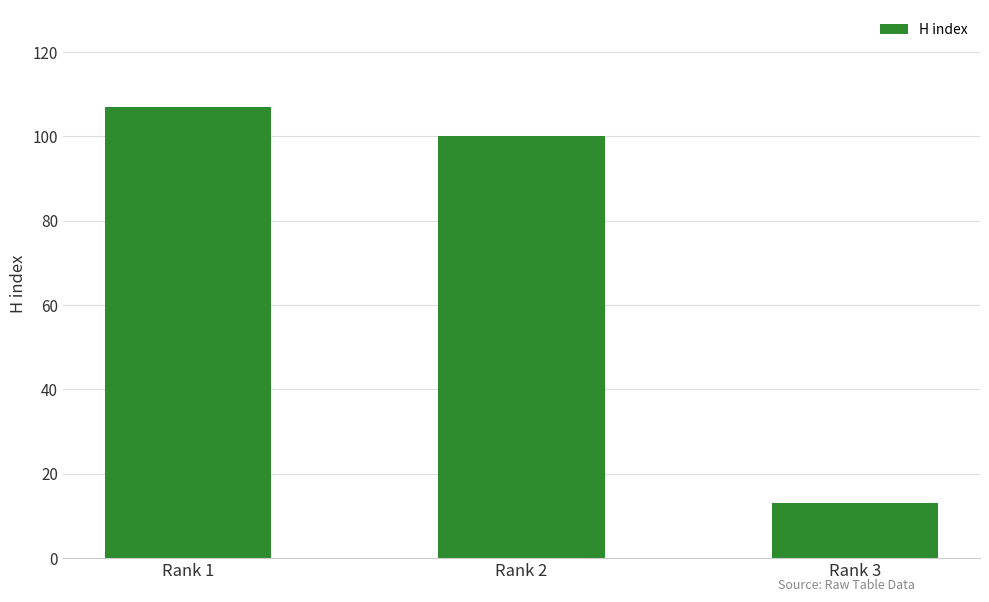

The chart shows a value of 5 at Rank 3. True or false?

False